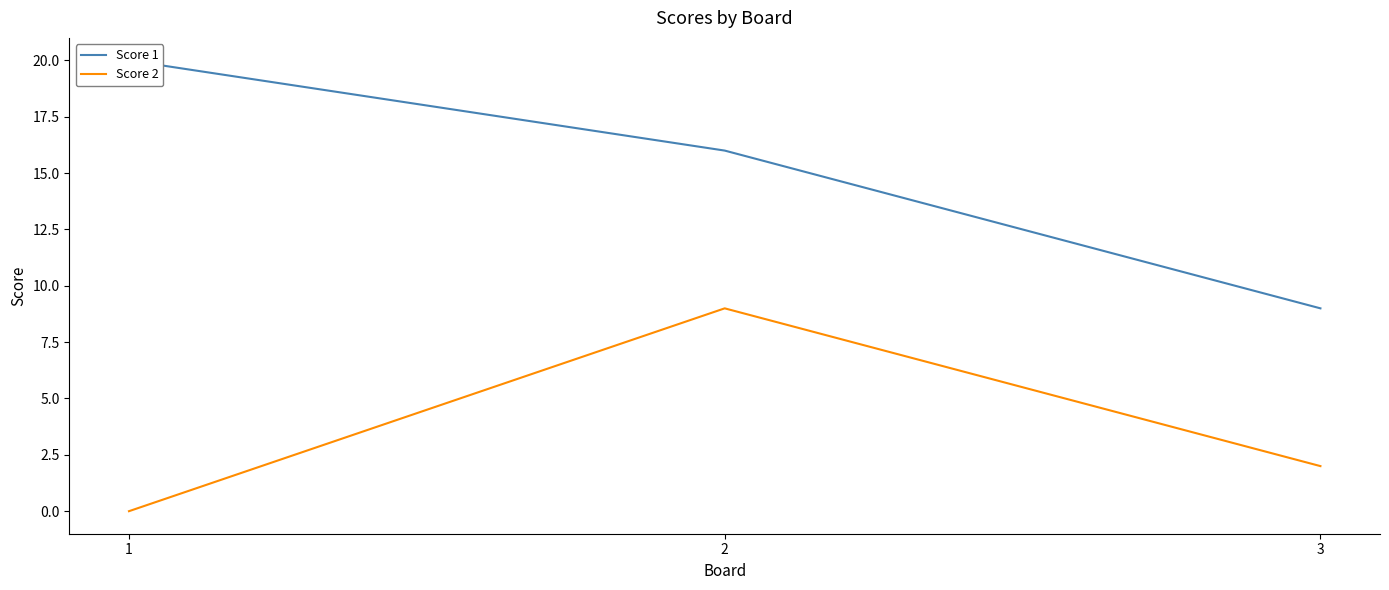

What is the maximum value for Score 2?

9